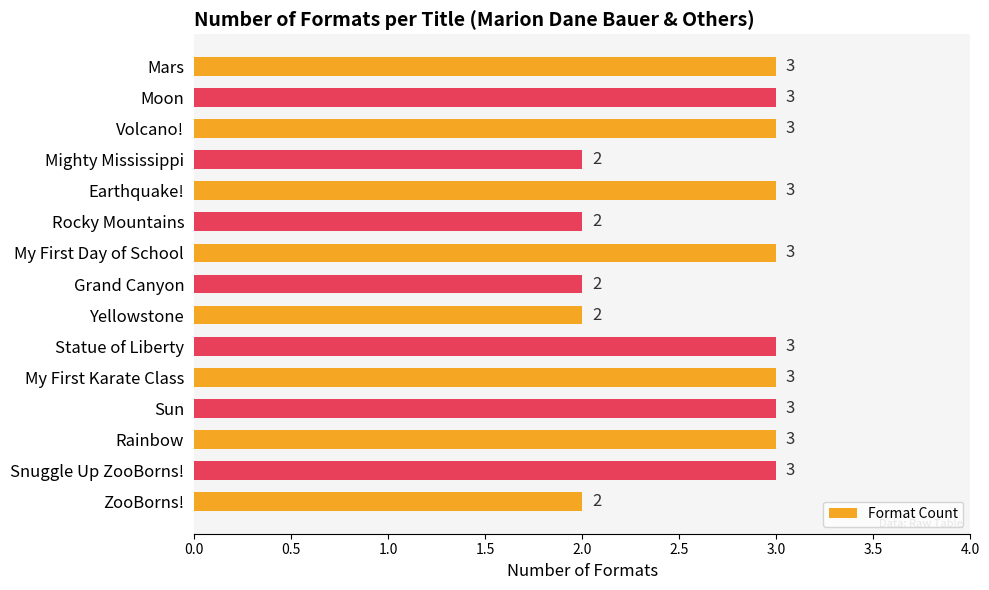

What is the sum of the values at Earthquake! and Grand Canyon?

5